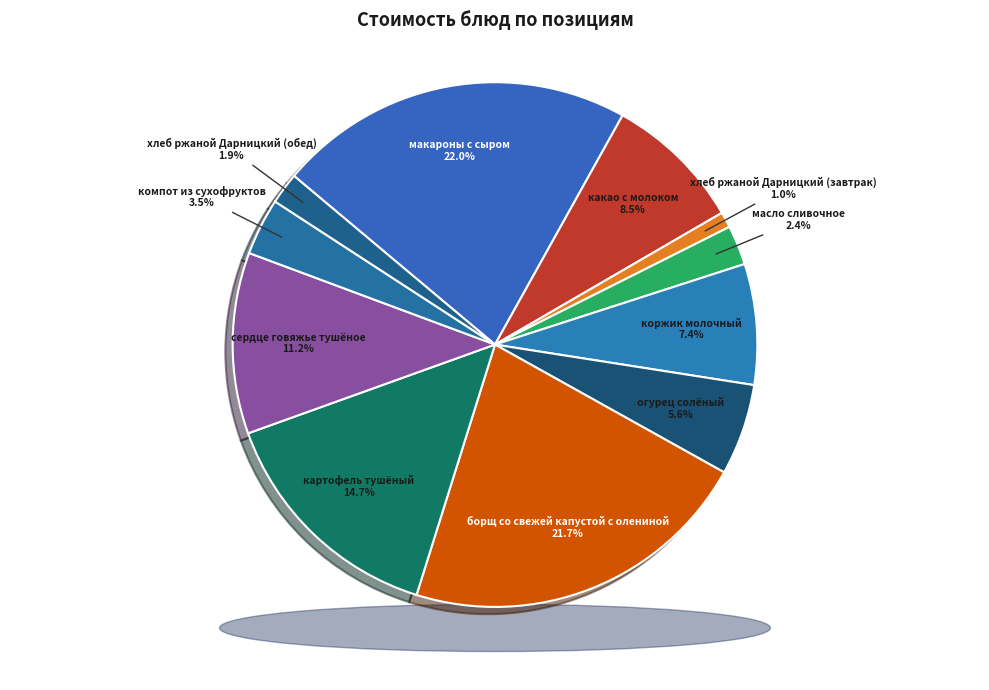

Approximately how many times larger is the value at хлеб ржаной Дарницкий (завтрак) compared to компот из сухофруктов?

0.3